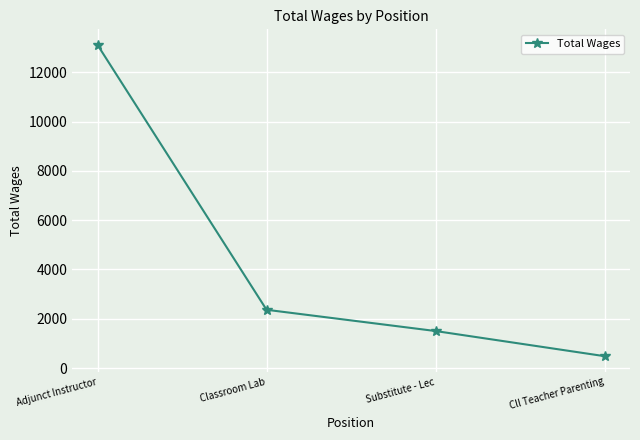

At which label is the value closest to 6798?

Classroom Lab